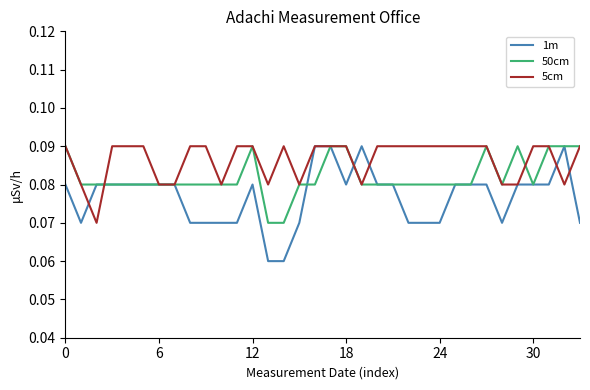

Rank the series by their average value, from lowest to highest.

1m, 50cm, 5cm